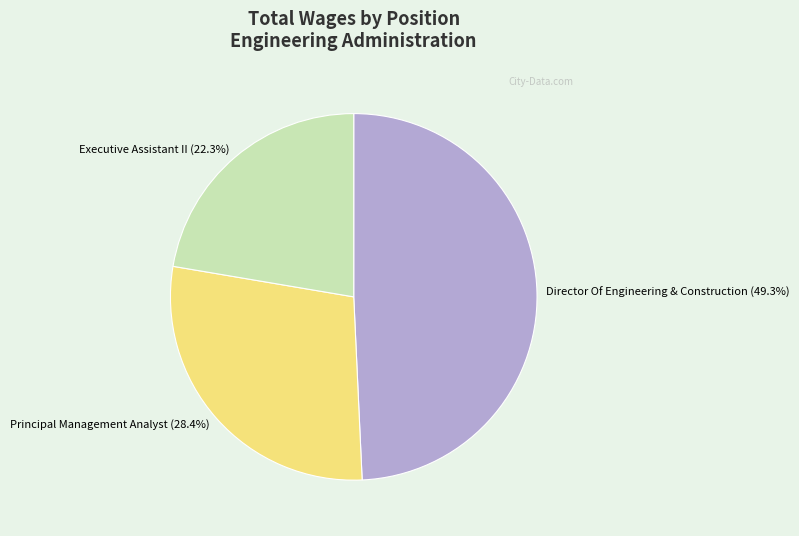

Does Executive Assistant II represent more than half of the total?

No